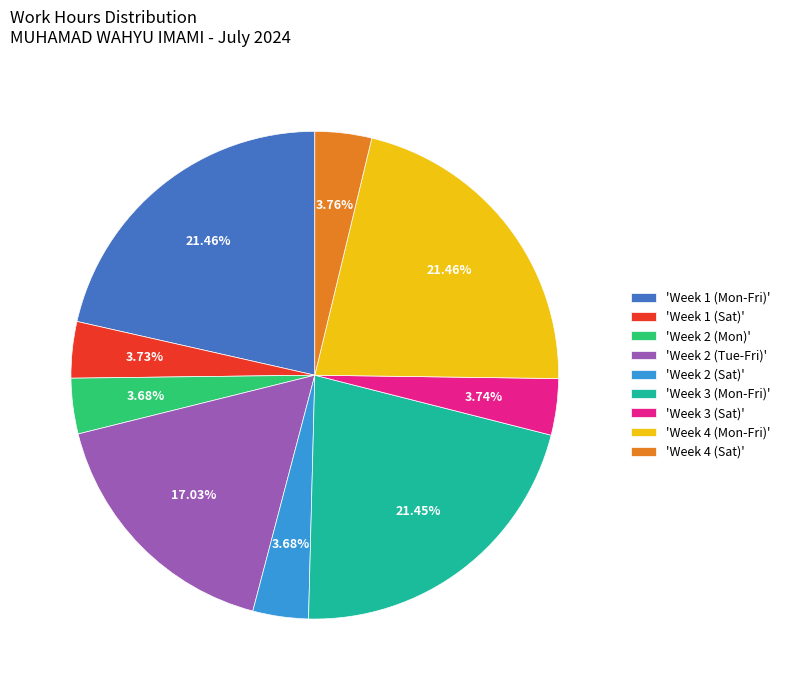

Does 'Week 2 (Sat)' account for over 50% of the chart?

No